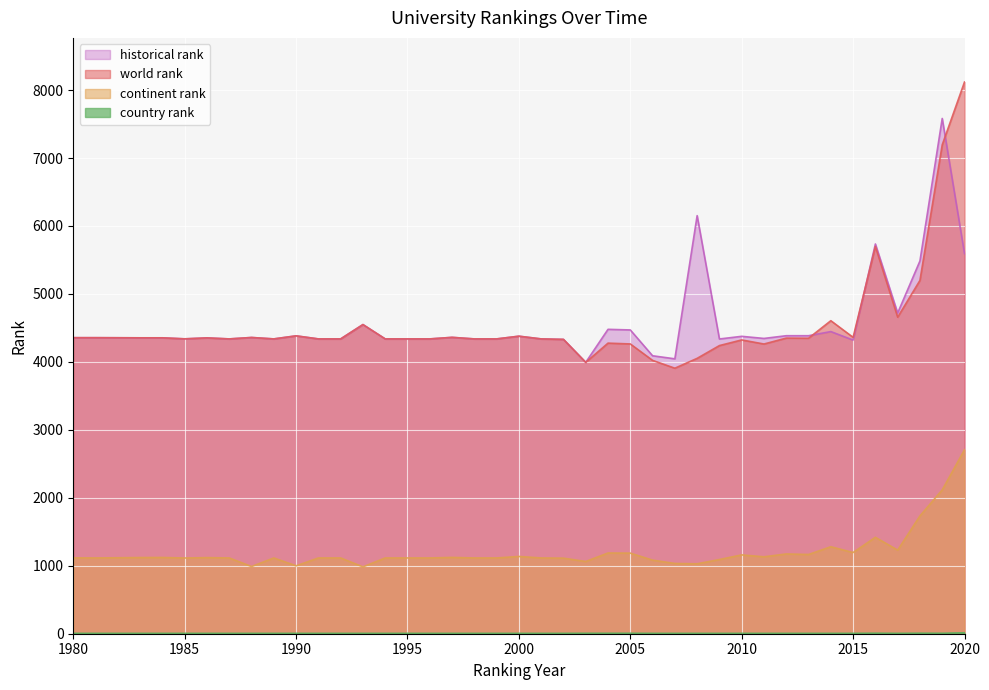

What is the value of the historical rank point at the 40th from the left?

5593